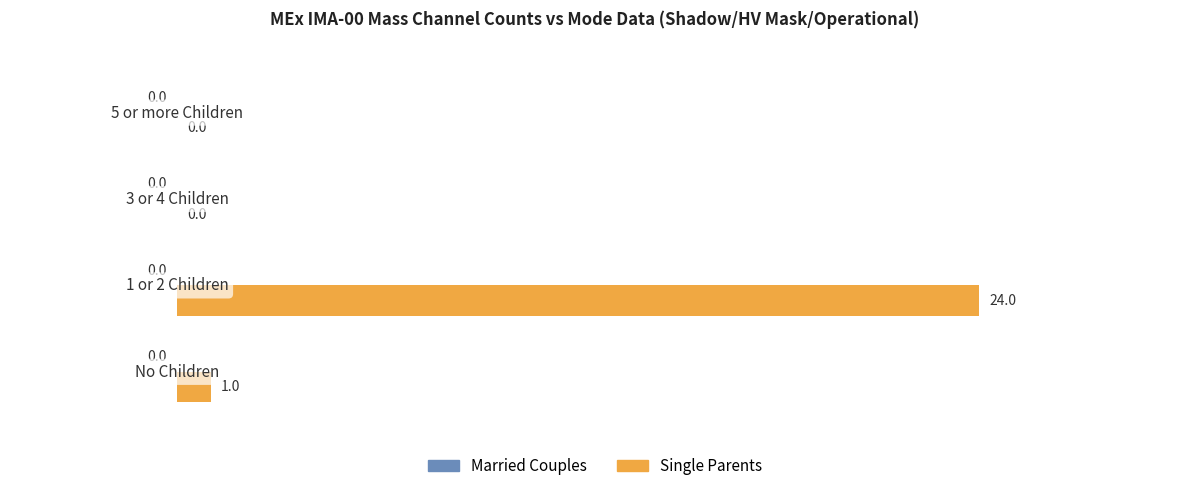

What is the maximum value shown in the chart?

24